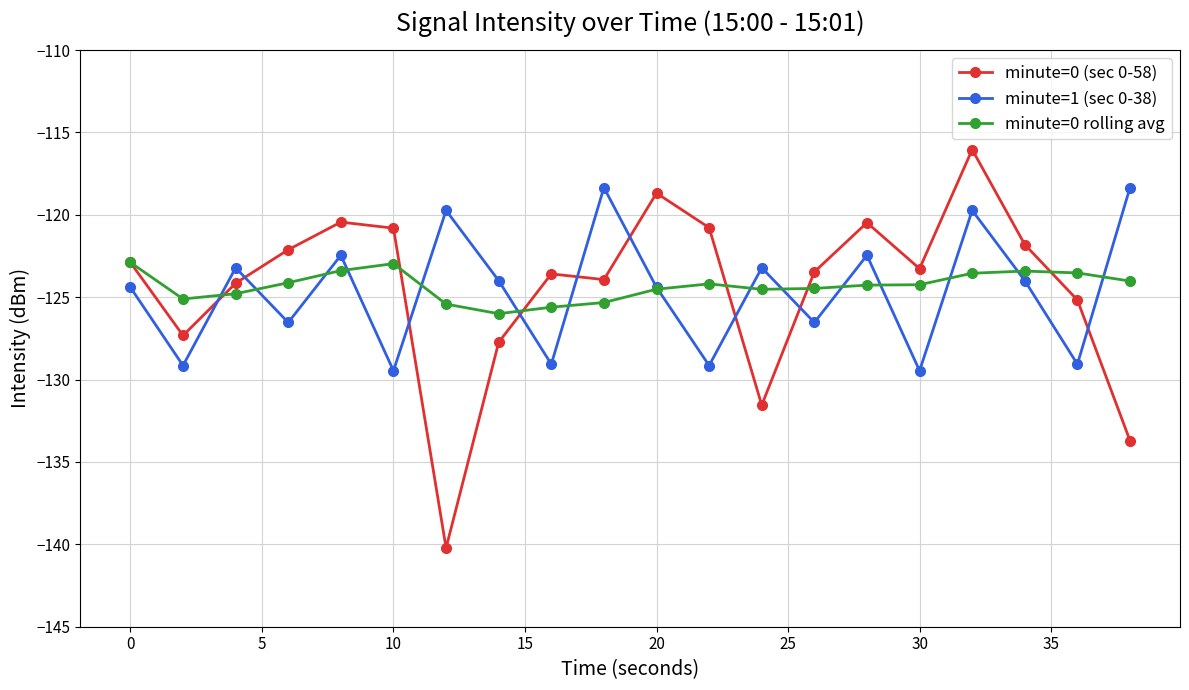

List the series in order of their peak value, lowest first.

minute=0 rolling avg, minute=1 (sec 0-38), minute=0 (sec 0-58)